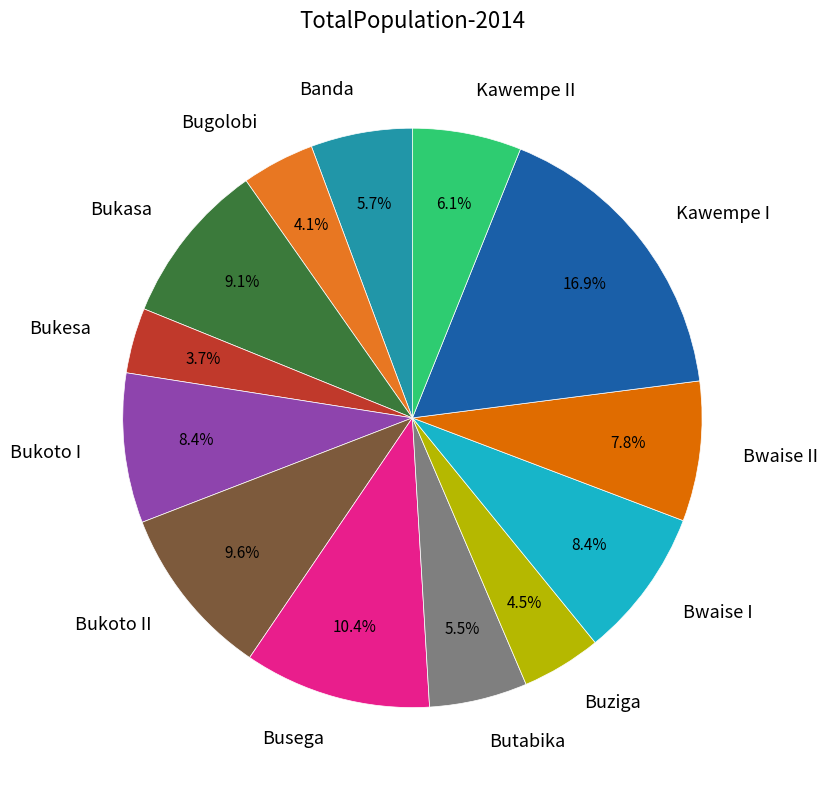

How many slices are in this pie chart?

13